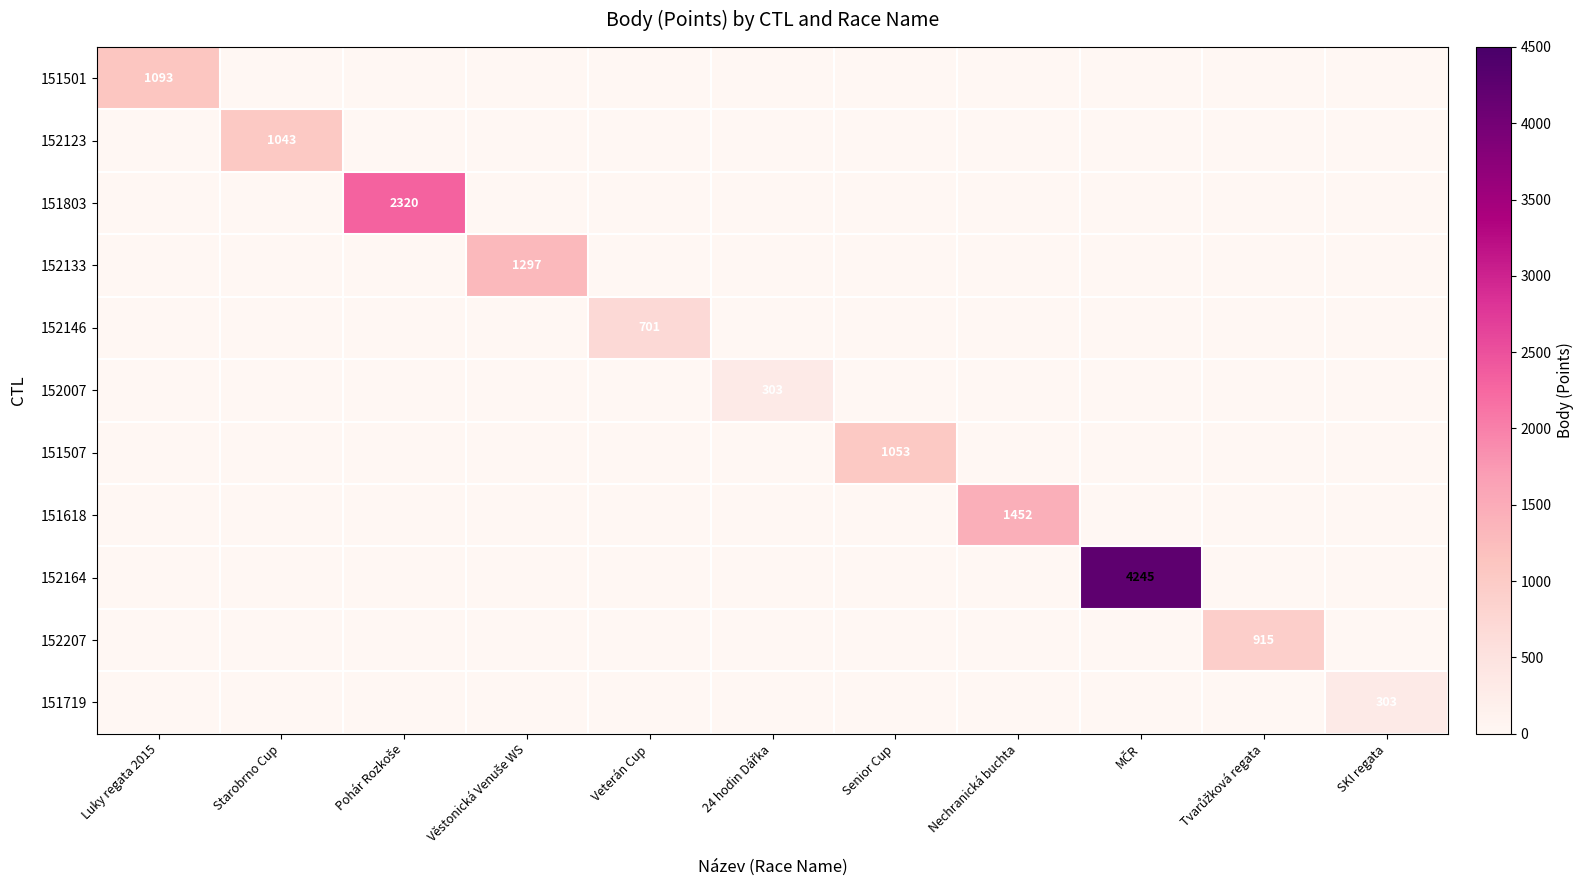

How many values in the 152146 series exceed 0?

1